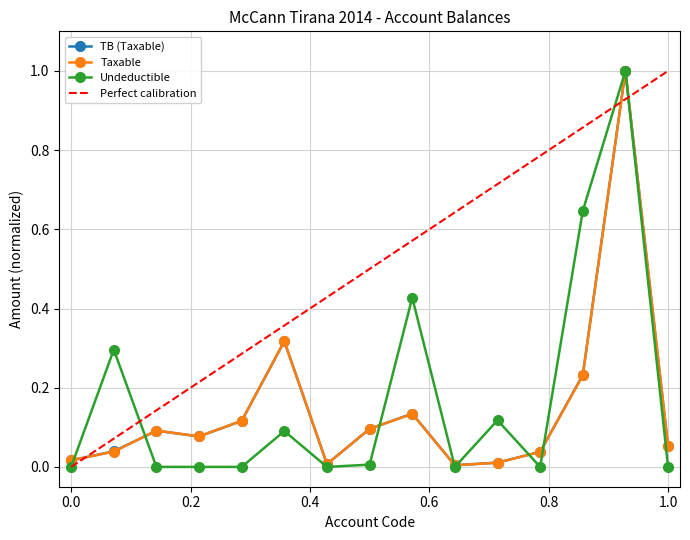

True or false: TB (Taxable) has more than 0 points higher than both neighbors.

True